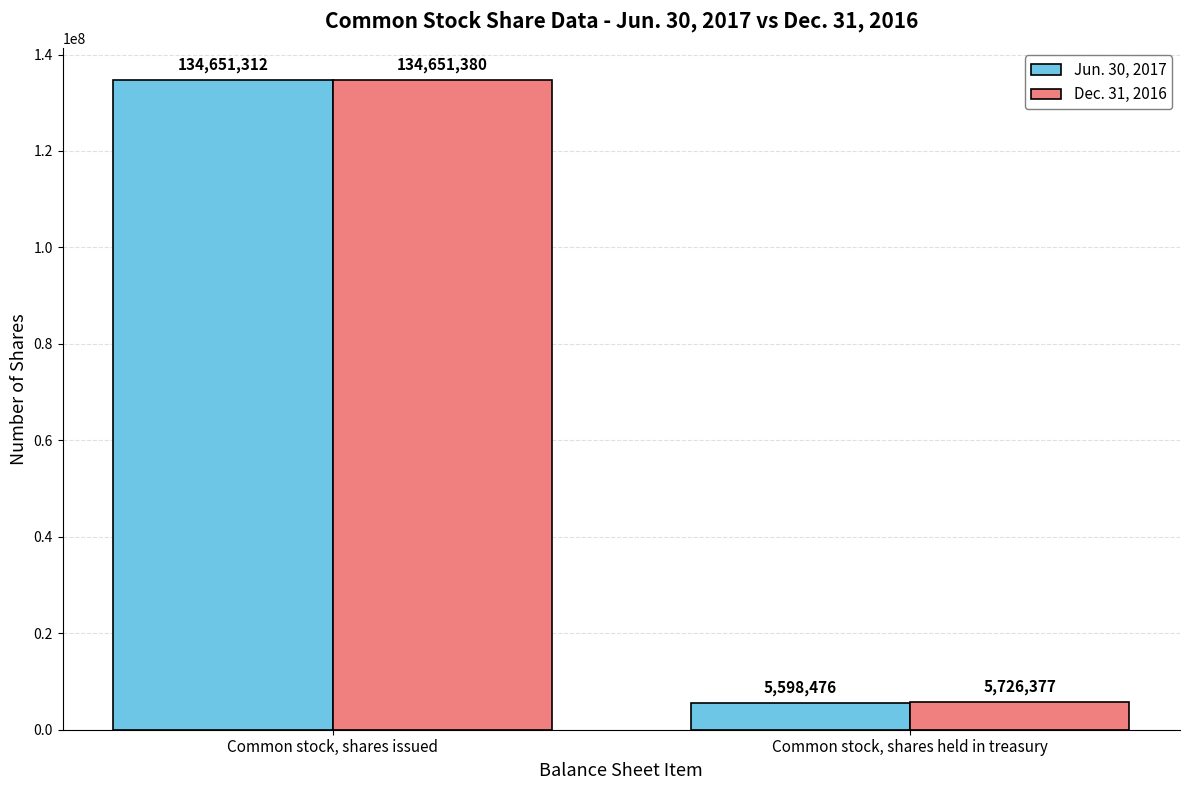

What is the spread (max minus min) of values at Common stock, shares issued?

68